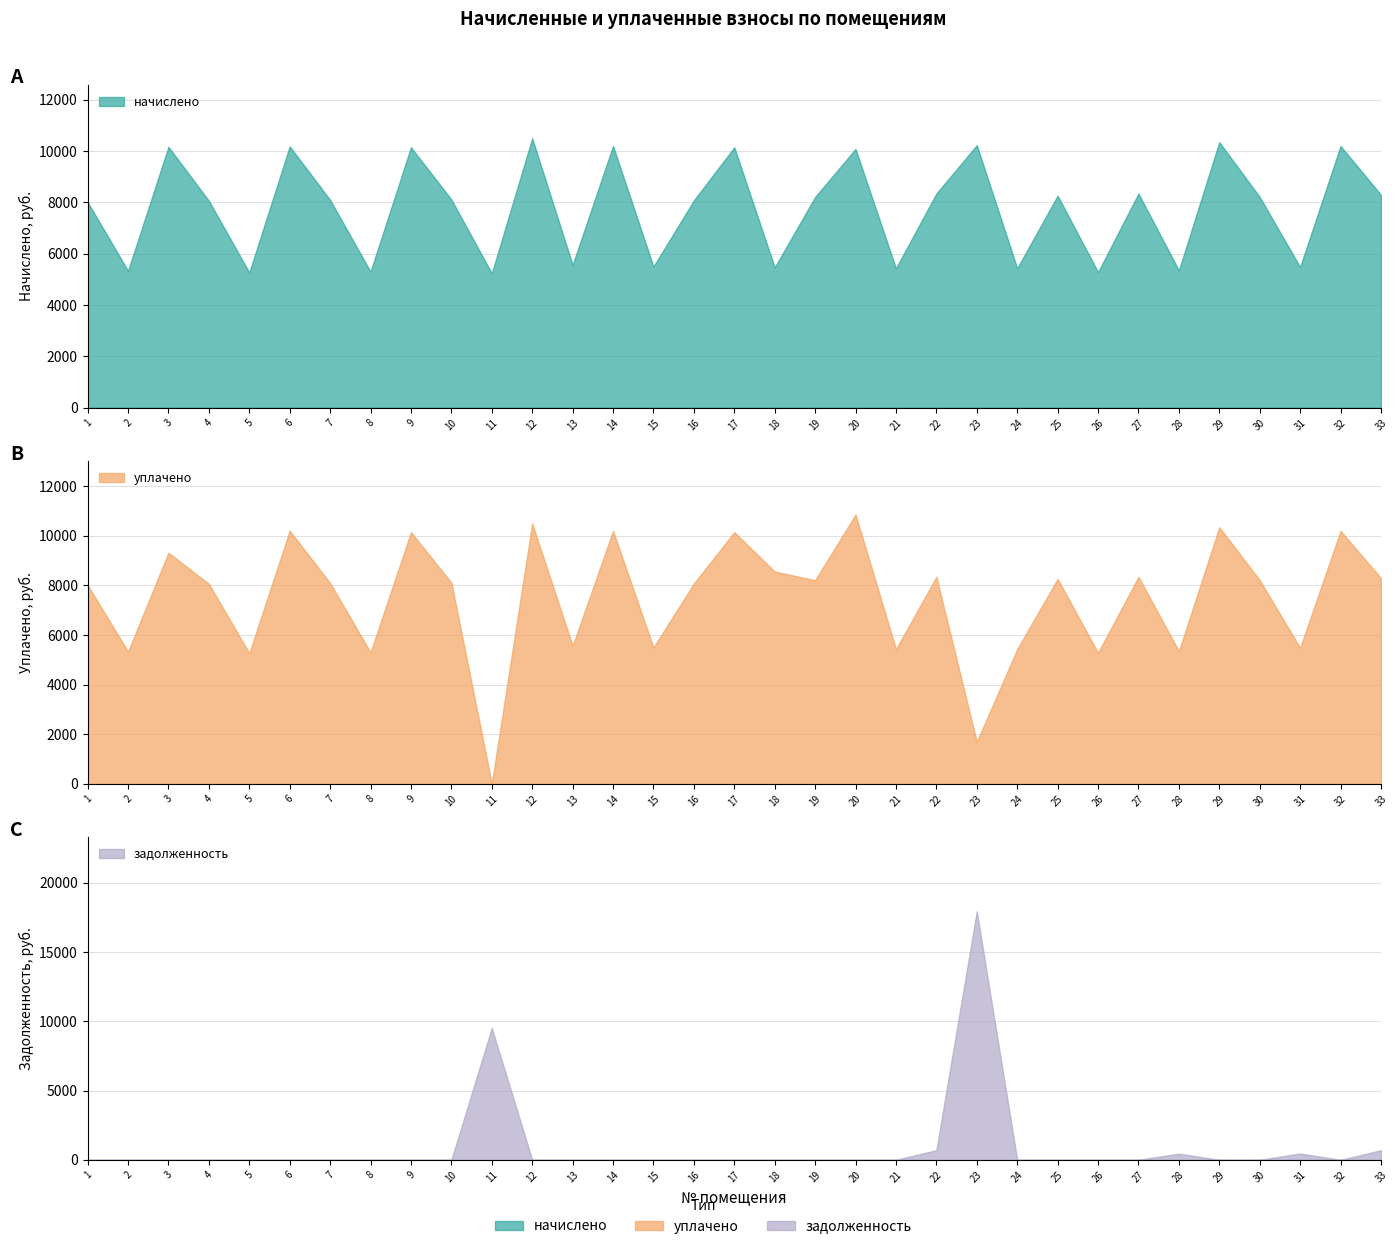

After their last crossing, which series has the higher values: уплачено or задолженность?

уплачено